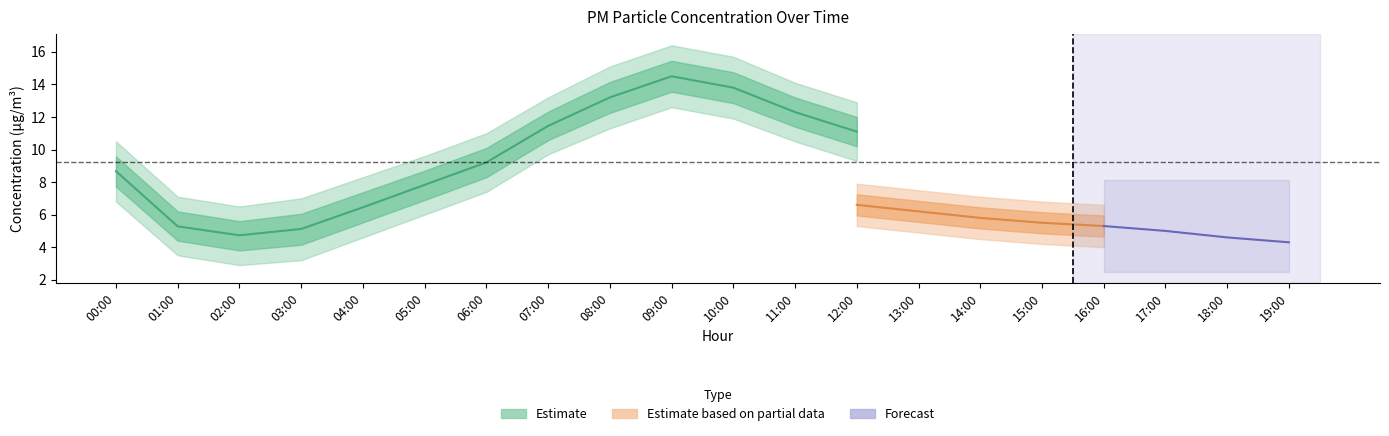

Does the chart display data point markers on the line(s)?

No